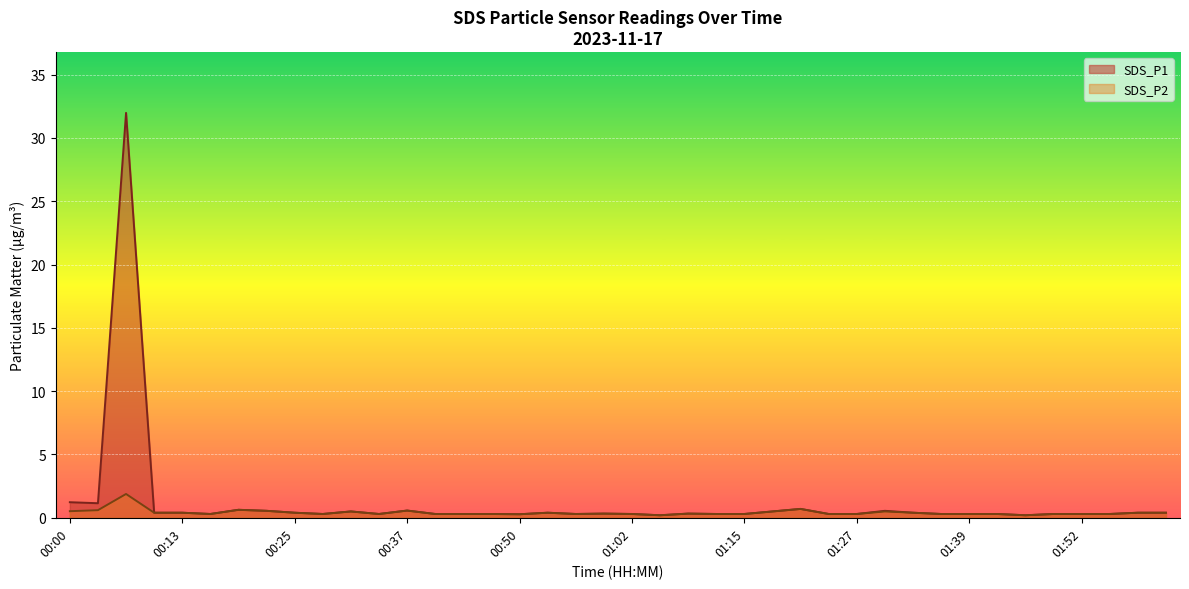

True or false: SDS_P2 has a value of 0.1 at 00:44.

False